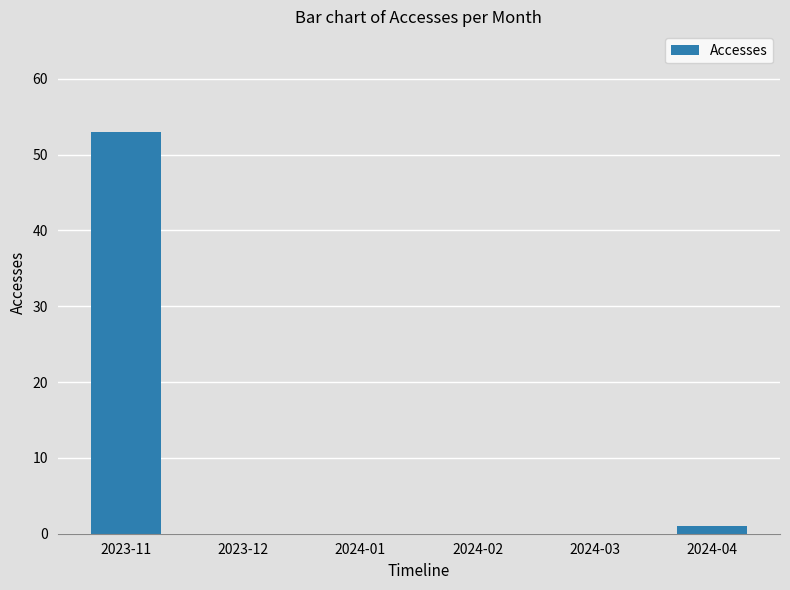

What is the sum of all values?

54